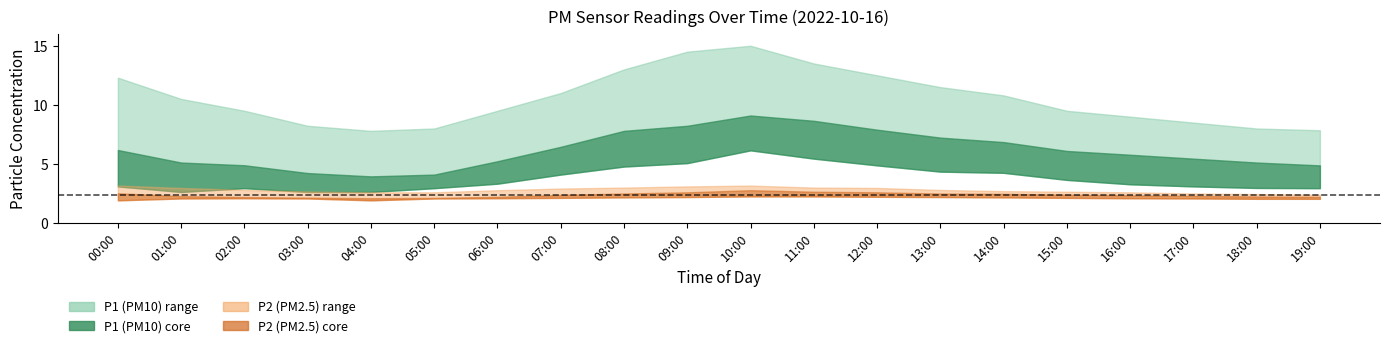

True or false: P2 and P2_lower cross at least once.

False